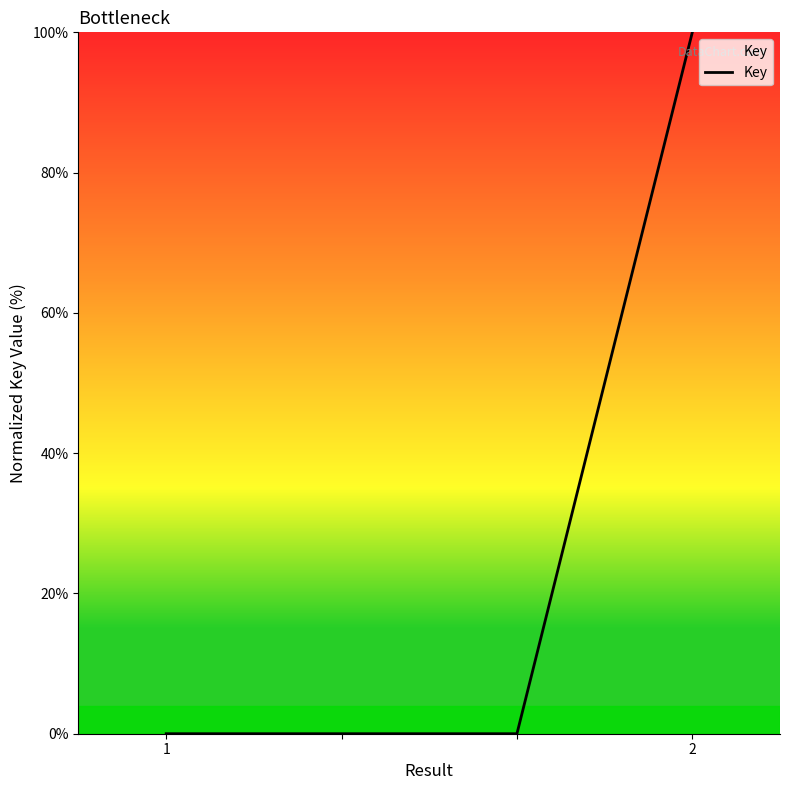

What is the greatest value displayed?

100